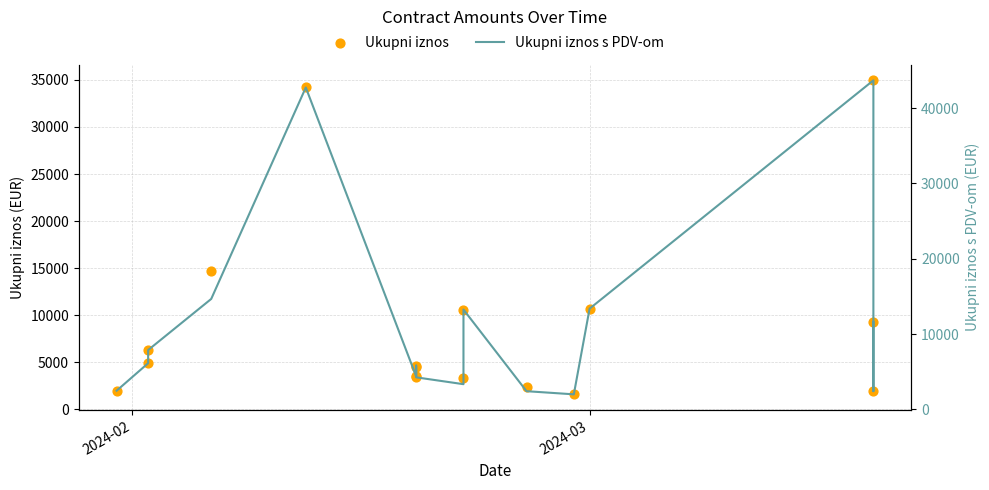

What are all the series names shown in the legend?

Ukupni iznos, Ukupni iznos s PDV-om